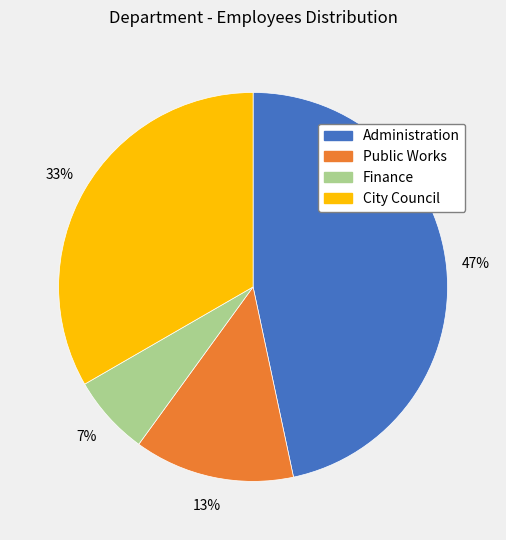

To the nearest percent, what percentage of the pie is City Council?

33%